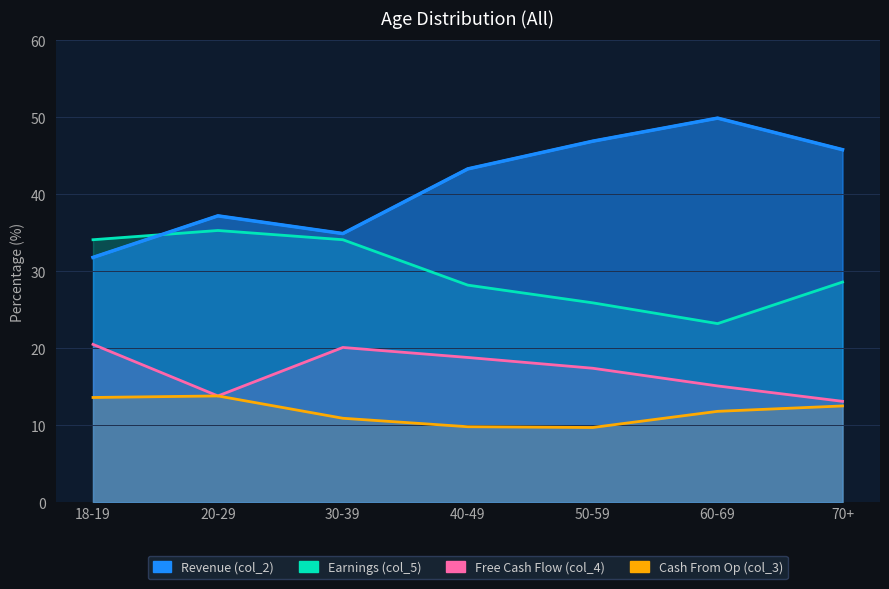

Is it true that col_3 equals 16.2 at 50-59?

False